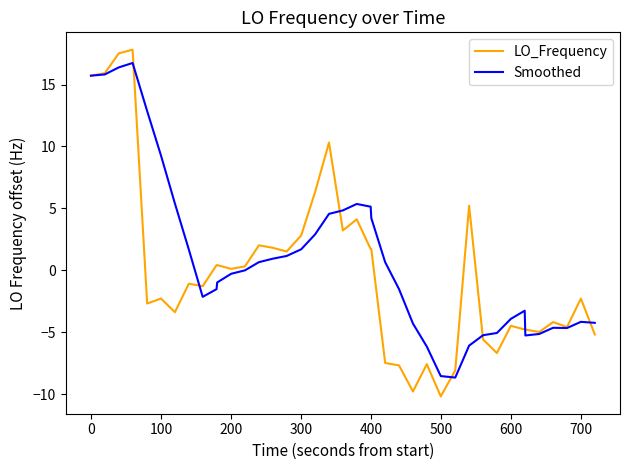

Which series has the largest range (max minus min)?

LO_Frequency